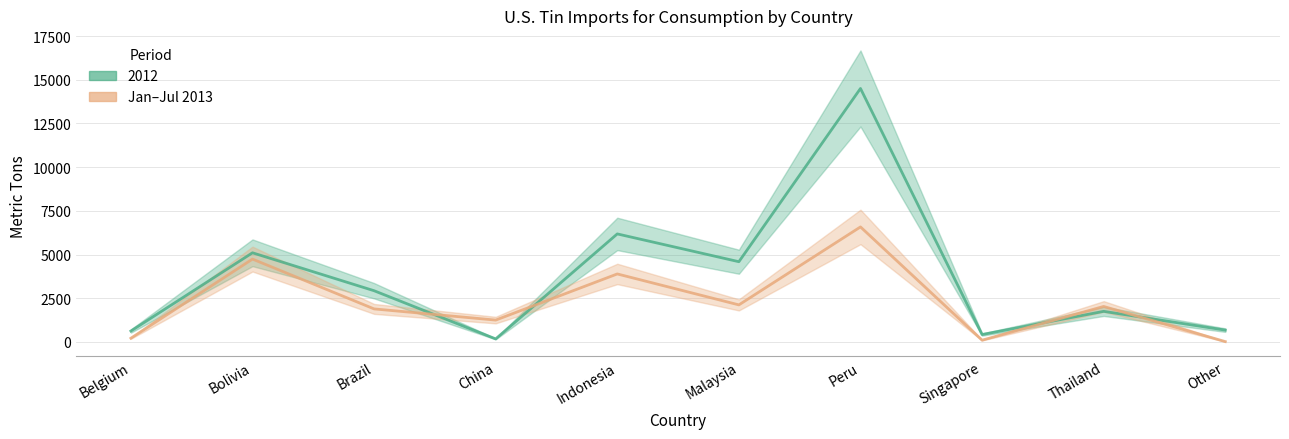

Where does the data first go above 2030?

Bolivia